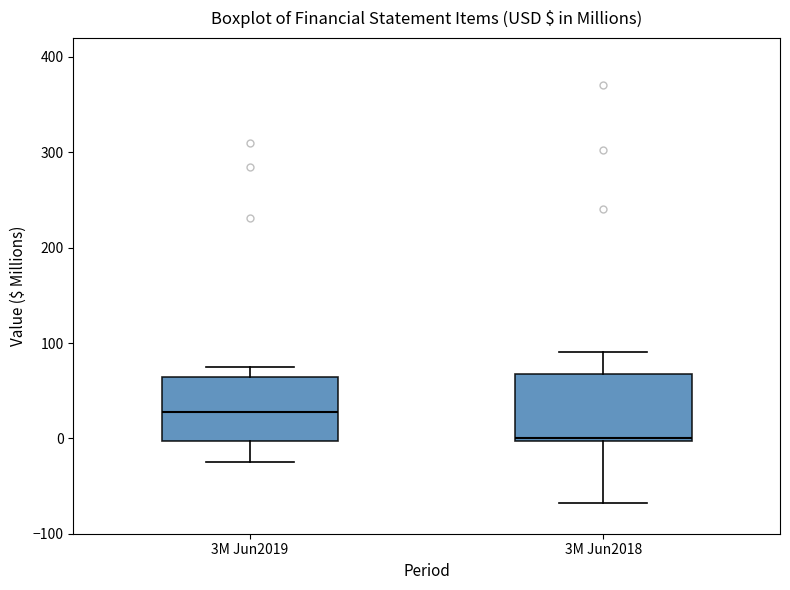

Which box's median line is the highest?

3M Jun2019